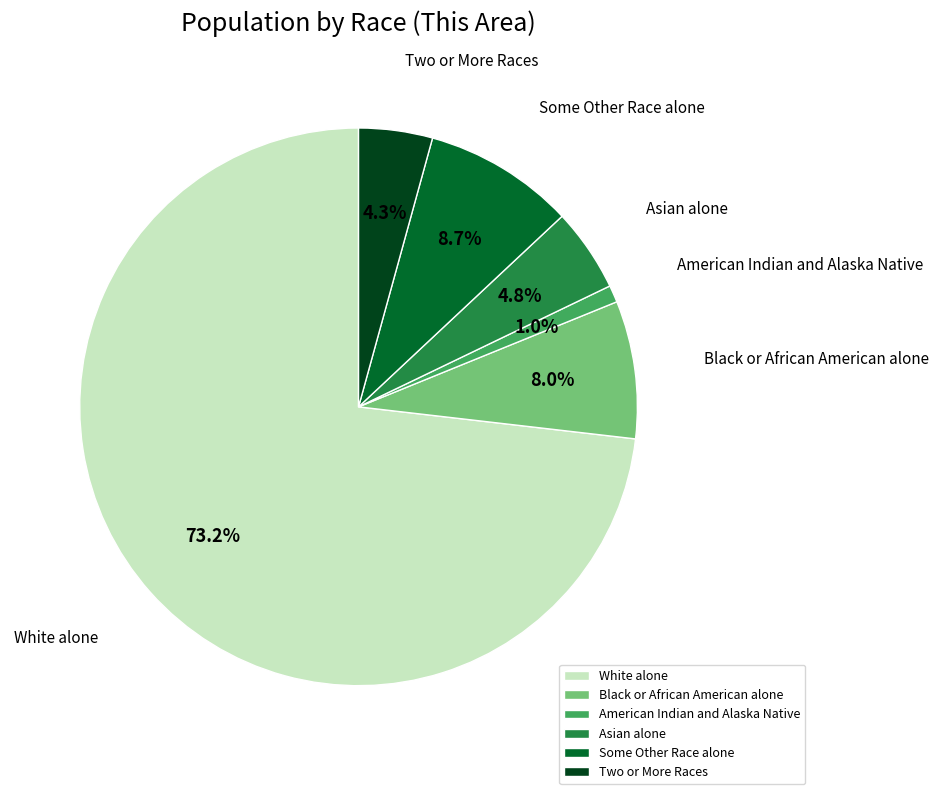

Rank the categories by value from lowest to highest.

American Indian and Alaska Native, Two or More Races, Asian alone, Black or African American alone, Some Other Race alone, White alone